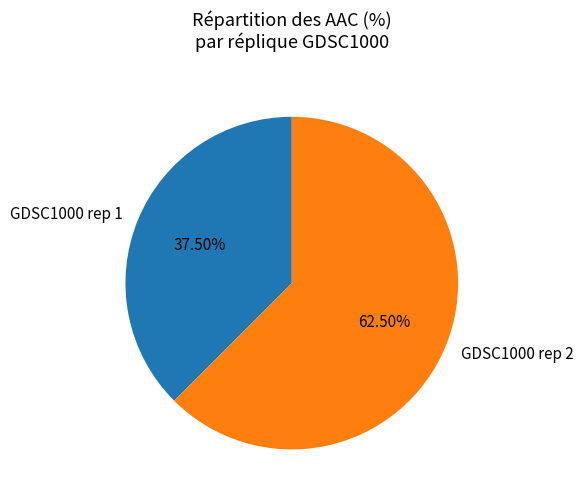

Approximately how many times larger is the value at GDSC1000 rep 1 compared to GDSC1000 rep 2?

0.6